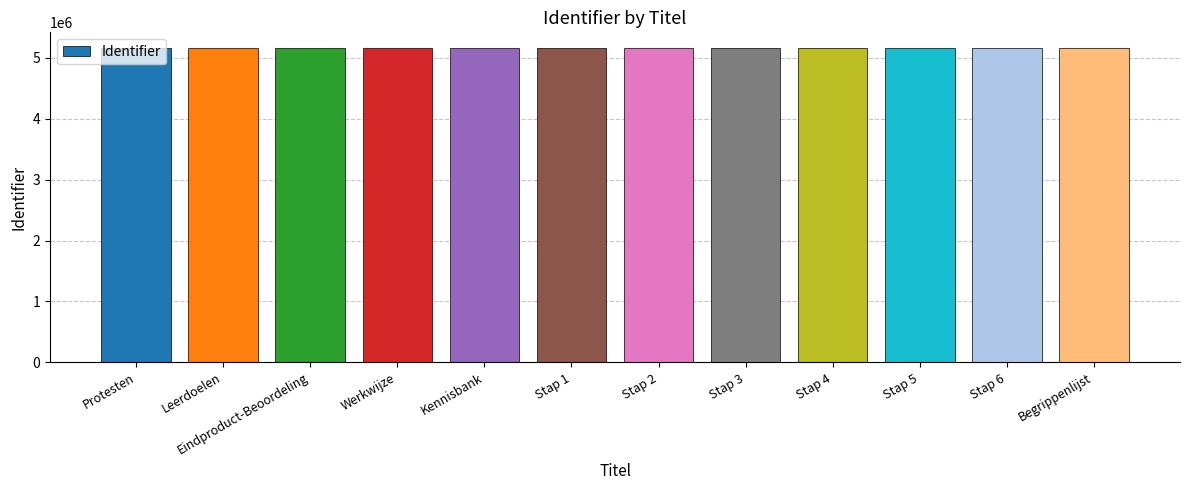

What is the value of the 1st bar from the left?

5161001